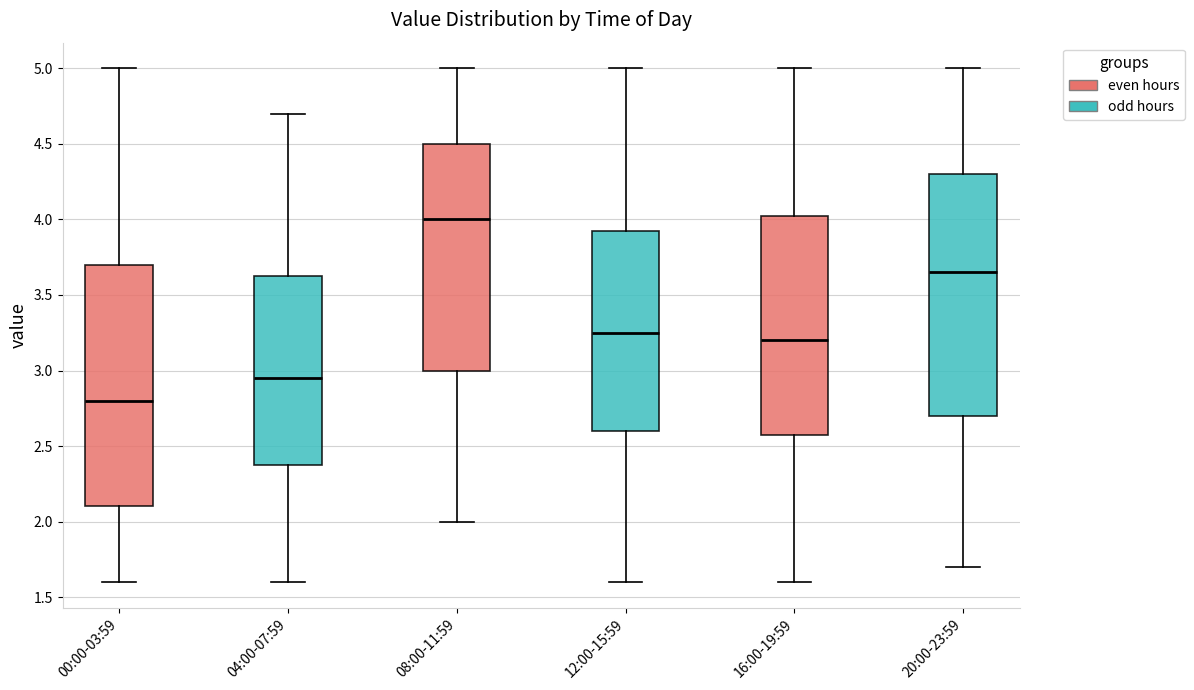

Reading left to right, read every box against the y-axis: the position of its median line, the range the box covers, and the ends of its whiskers. The values are not printed on the chart, so give them approximately, as read against the axis.

00:00-03:59: median 2.80, box 2.10 to 3.70, whiskers 1.60 to 5.00
04:00-07:59: median 2.95, box 2.40 to 3.65, whiskers 1.60 to 4.70
08:00-11:59: median 4.00, box 3.00 to 4.50, whiskers 2.00 to 5.00
12:00-15:59: median 3.25, box 2.60 to 3.95, whiskers 1.60 to 5.00
16:00-19:59: median 3.20, box 2.60 to 4.05, whiskers 1.60 to 5.00
20:00-23:59: median 3.65, box 2.70 to 4.30, whiskers 1.70 to 5.00